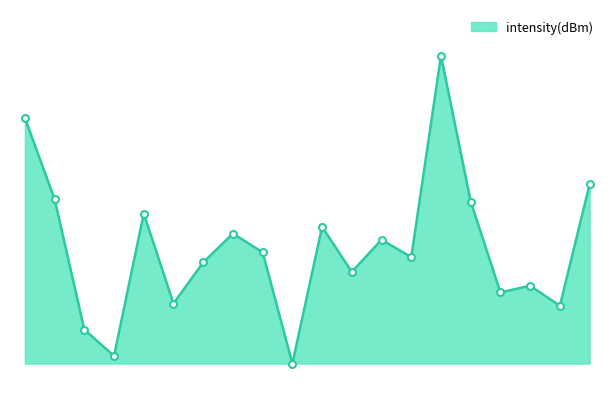

Reading left to right, extract all data points from this chart.

0=6.1	2=4.1	4=0.8	6=0.2	8=3.7	10=1.5	12=2.5	14=3.2	16=2.8	18=0.0	20=3.4	22=2.3	24=3.1	26=2.6	28=7.6	30=4.0	32=1.8	34=1.9	36=1.4	38=4.4